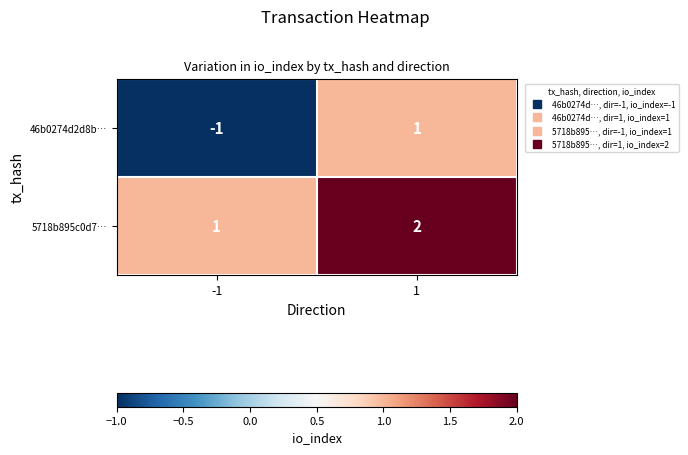

At which category is the sum across all series the highest?

1